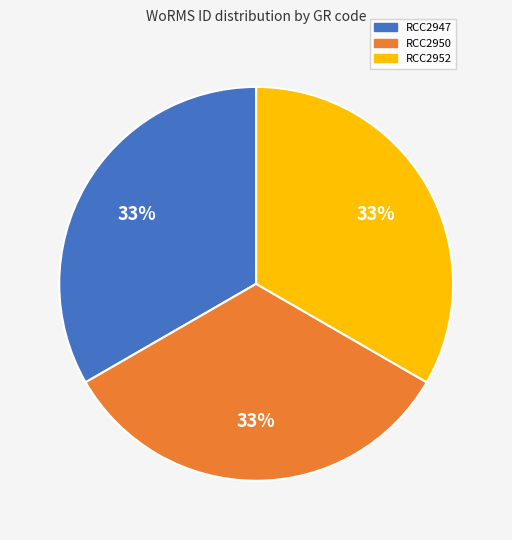

To the nearest percent, what is the average slice percentage?

33%